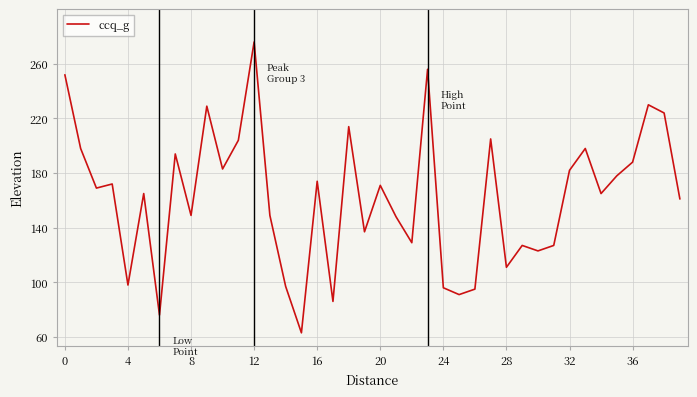

What is the greatest value displayed?

276